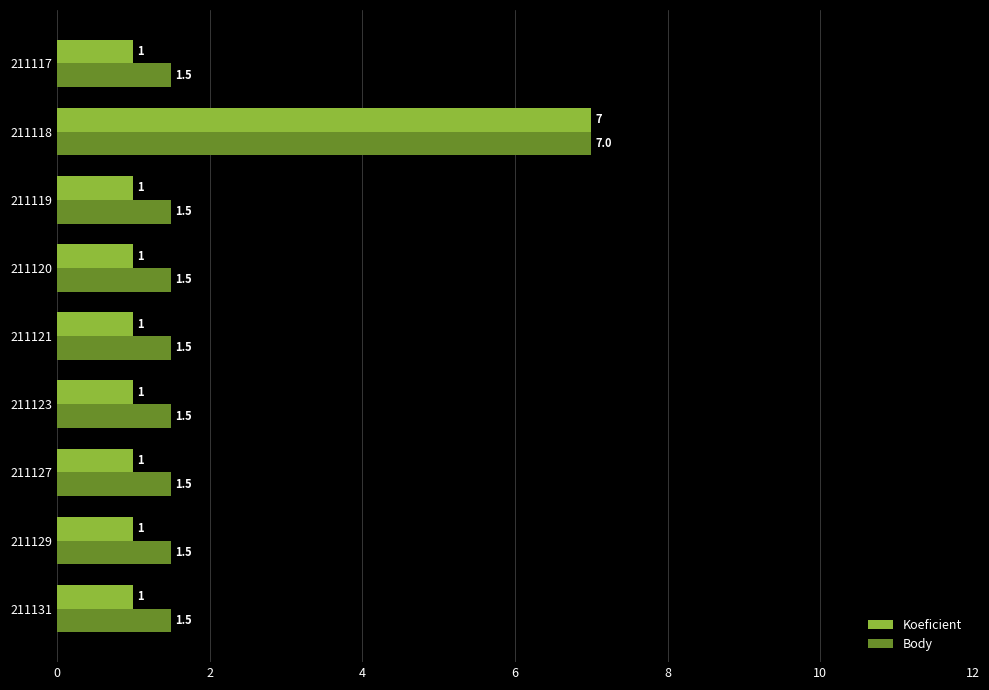

At how many categories does at least one series exceed 1?

9